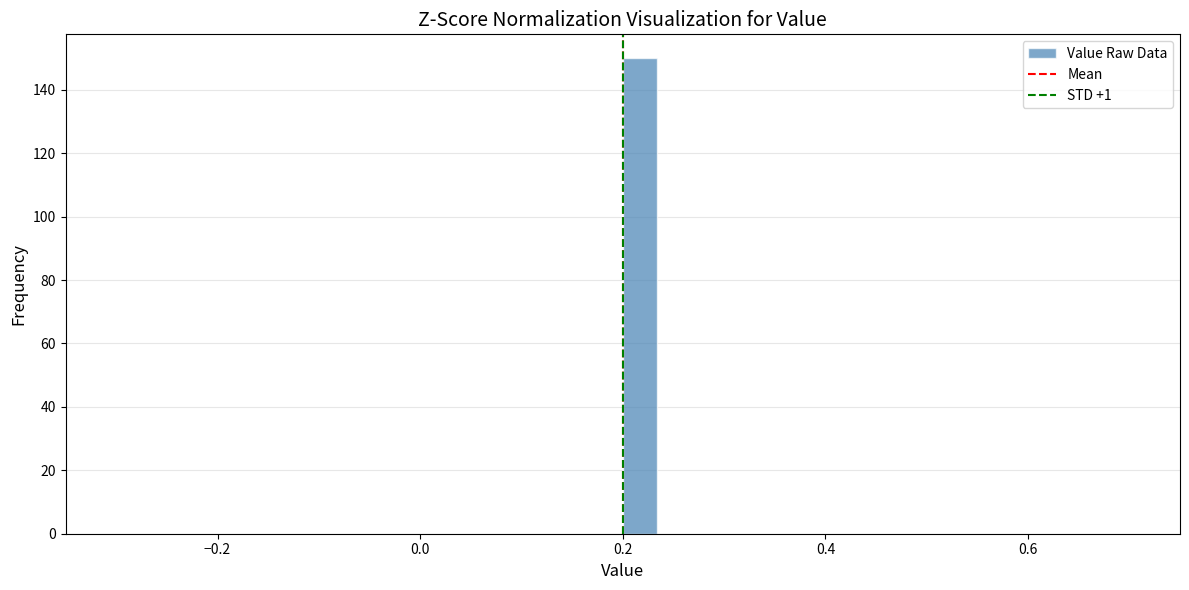

Read against the x-axis, roughly where is the centre of the tallest bar?

0.22